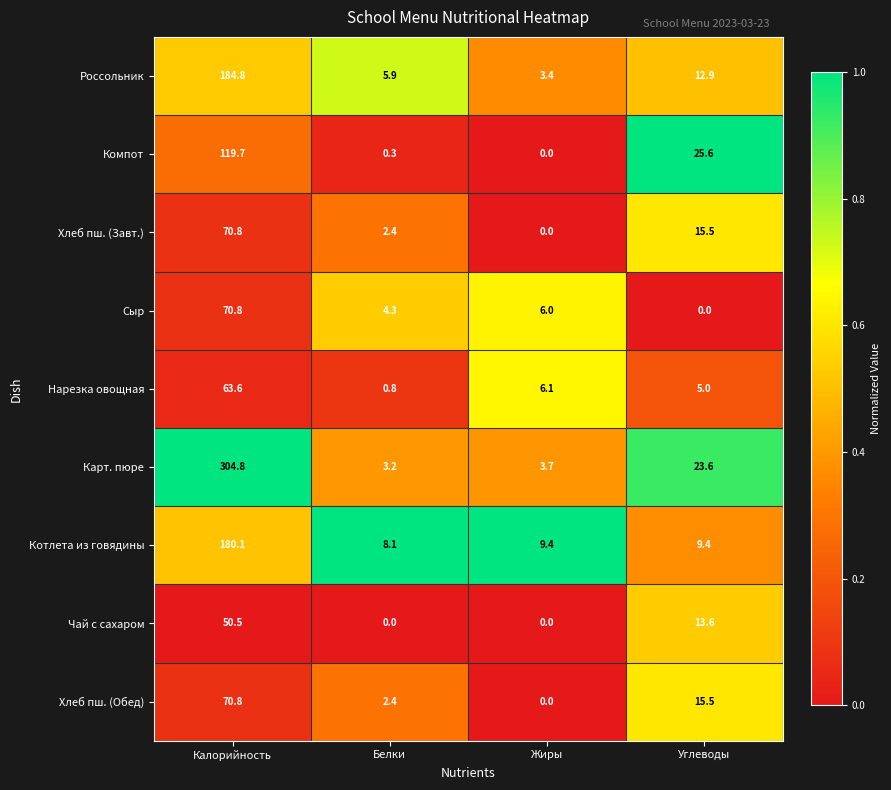

Which series has the widest spread of values?

Карт. пюре